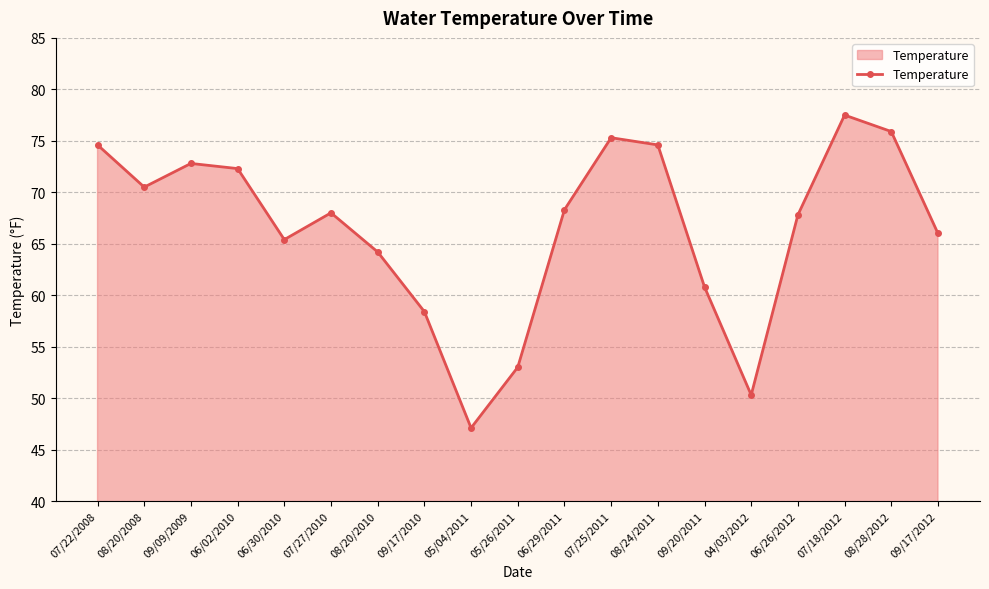

The chart shows a value of 67.8 at 06/26/2012. True or false?

True